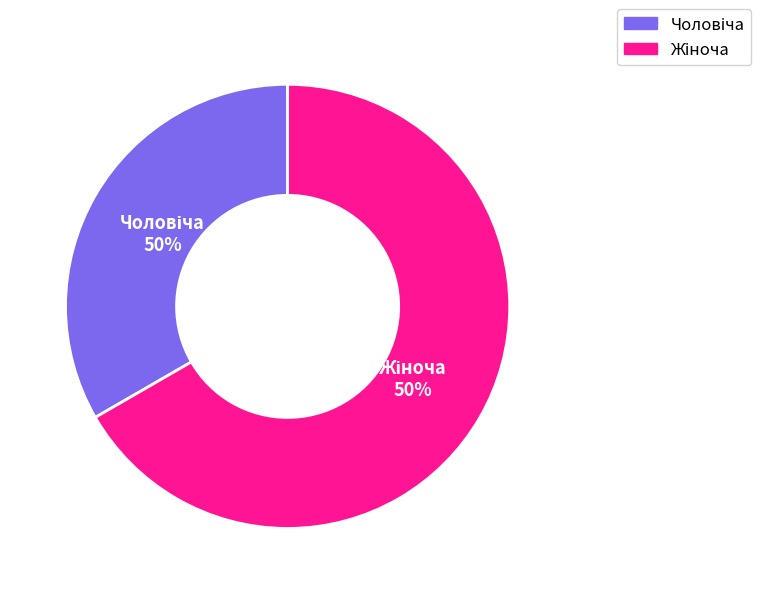

What is the change in value from Чоловіча to Жіноча?

+1